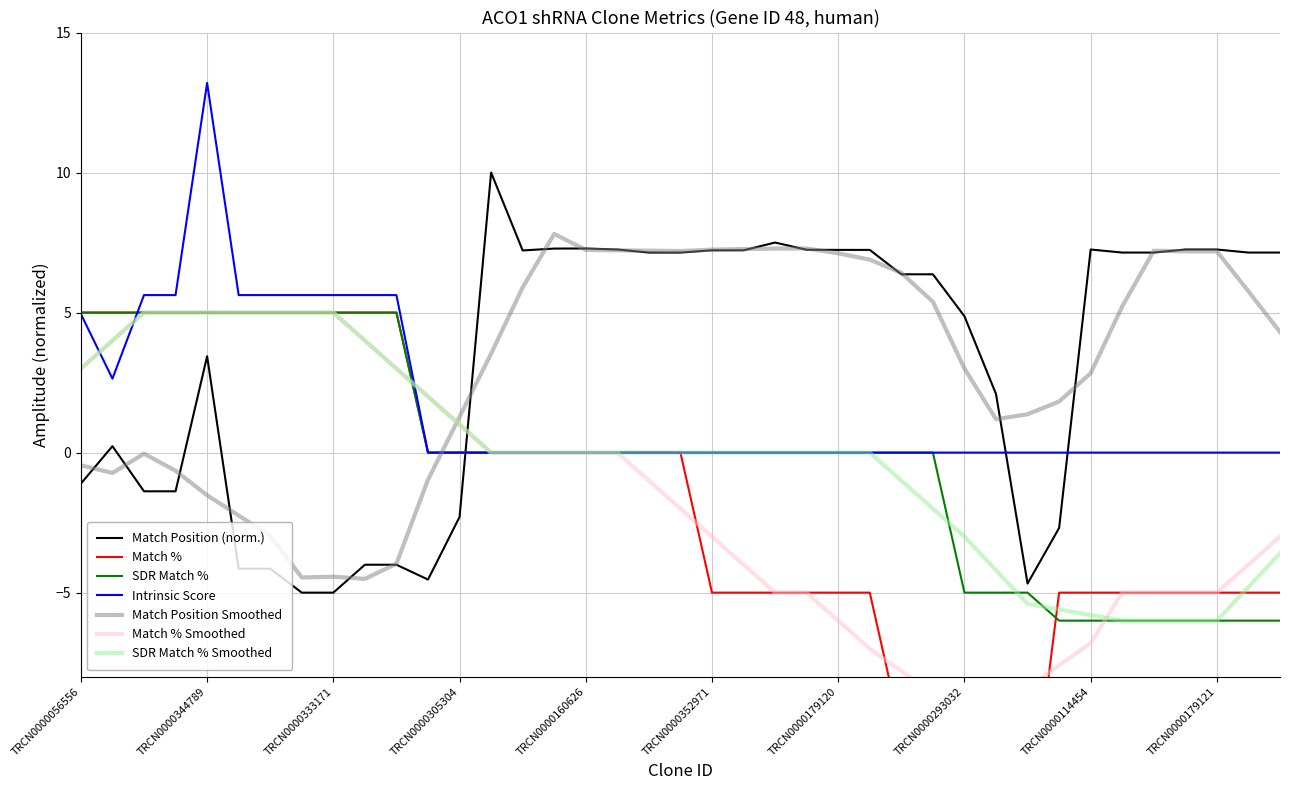

In Intrinsic Score, how many points are higher than both neighbors (excluding endpoints)?

1